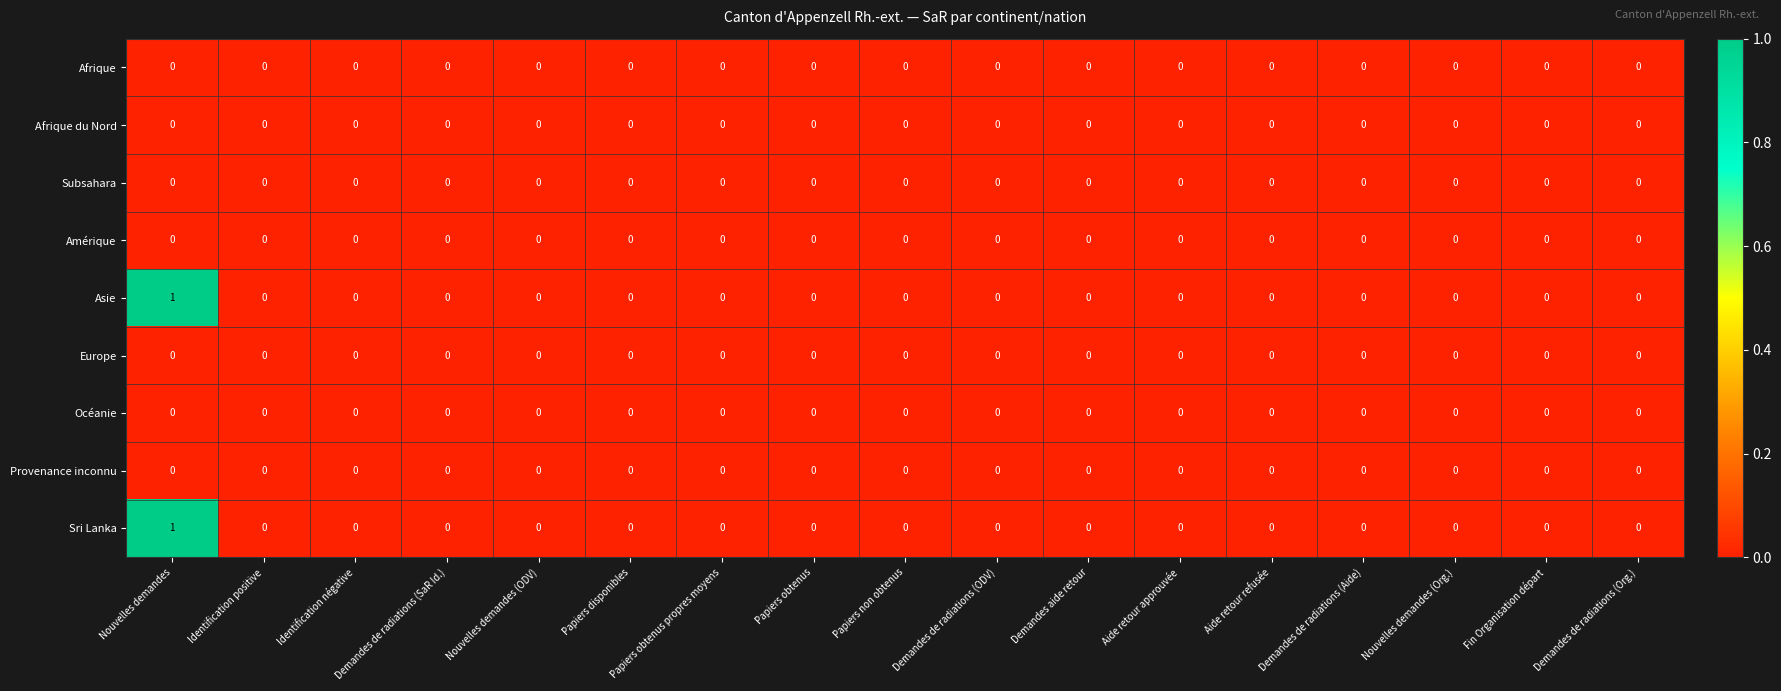

True or false: Afrique has a value of 0 at Nouvelles demandes.

True